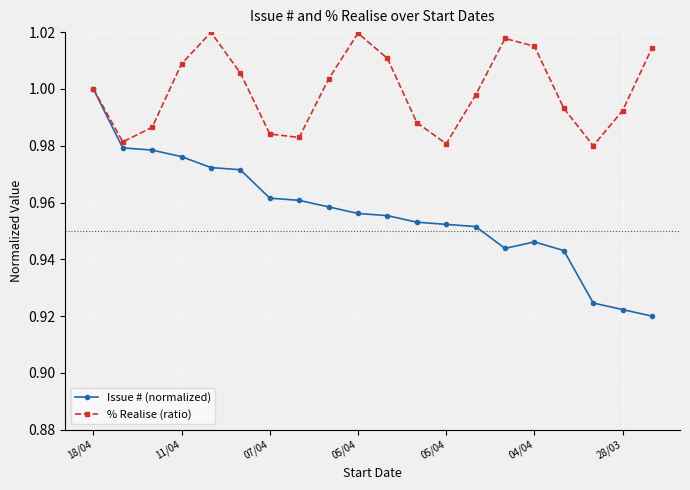

In % Realise (ratio), how many points are higher than both neighbors (excluding endpoints)?

3